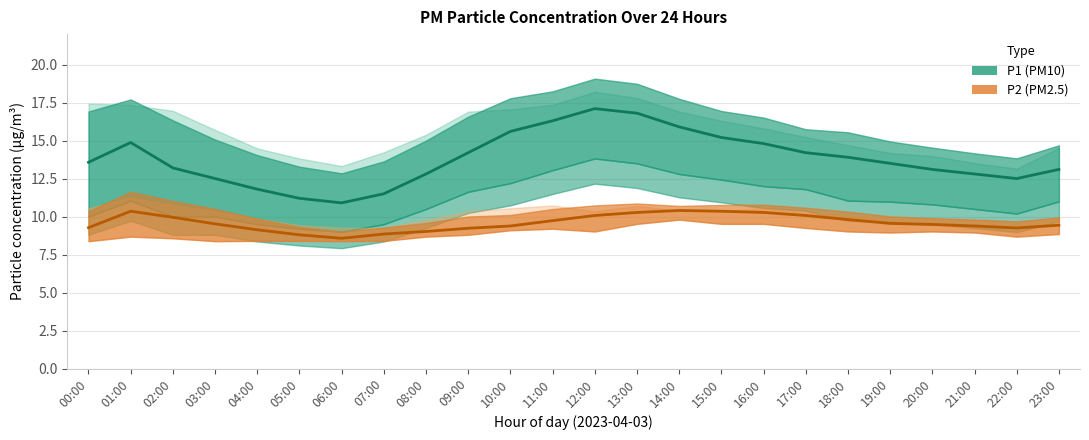

Is the value of P1 at 23:00 greater than the value of P1_upper at 05:00?

No